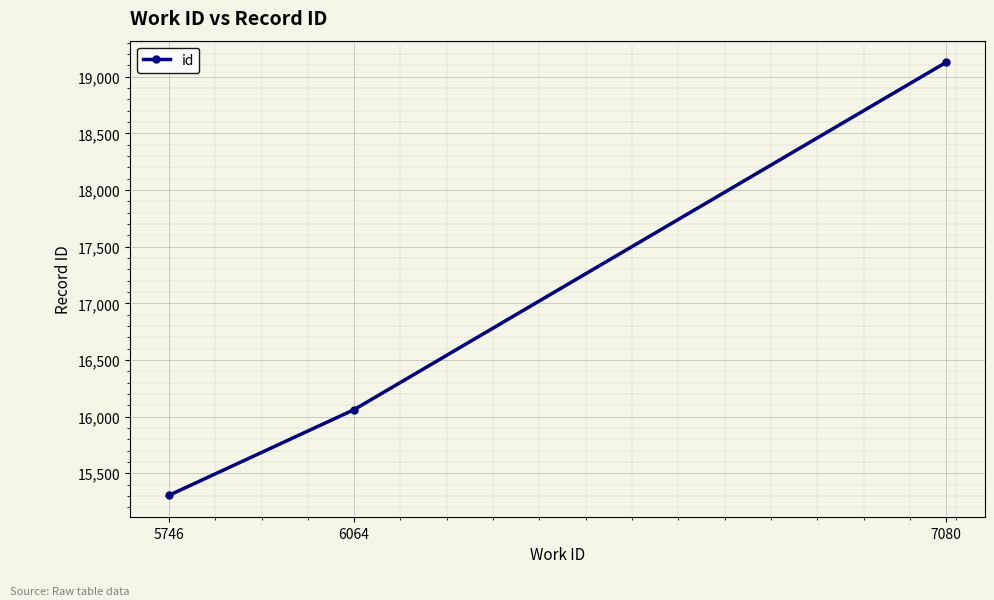

How many lines are shown in the chart?

1